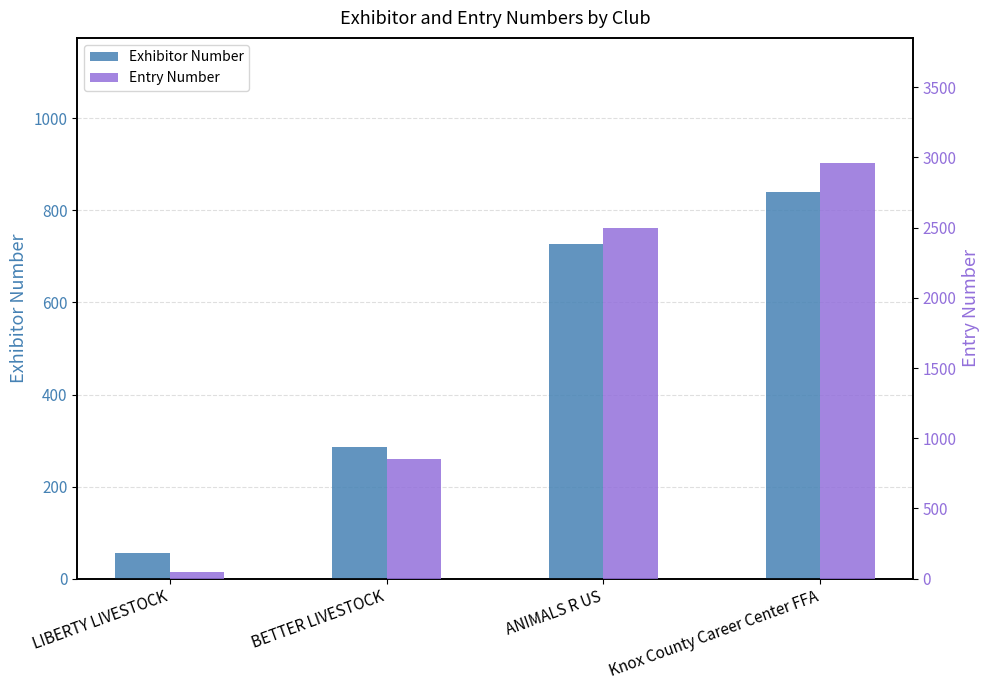

What is the average value of the Exhibitor Number series?

477